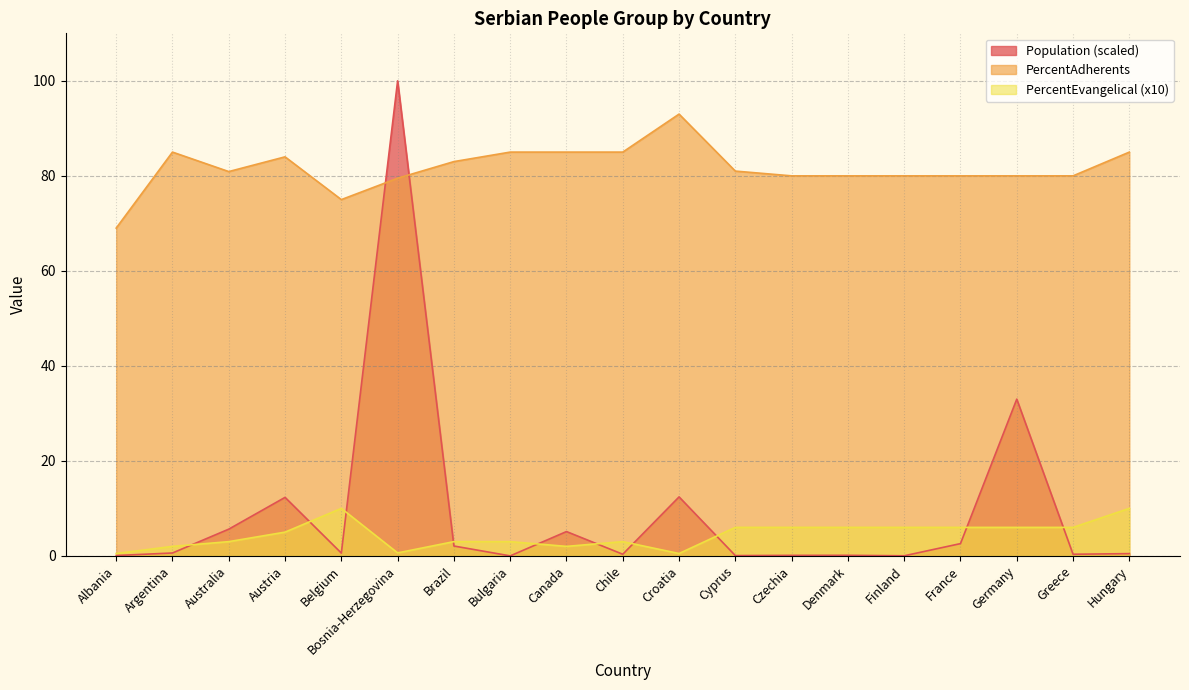

What is the difference between the maximum and second lowest values in the PercentAdherents series?

18.0